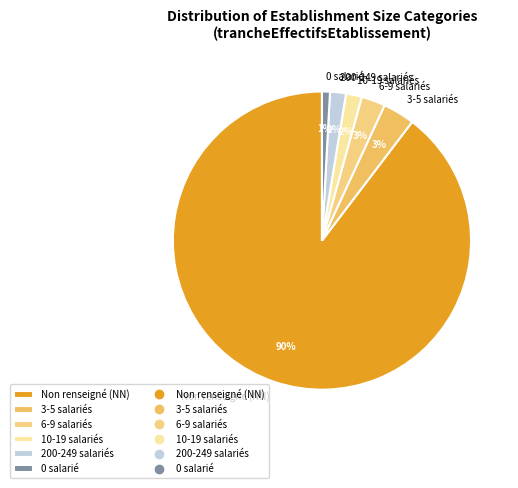

Which category has the biggest portion of the pie?

Non renseigné (NN)